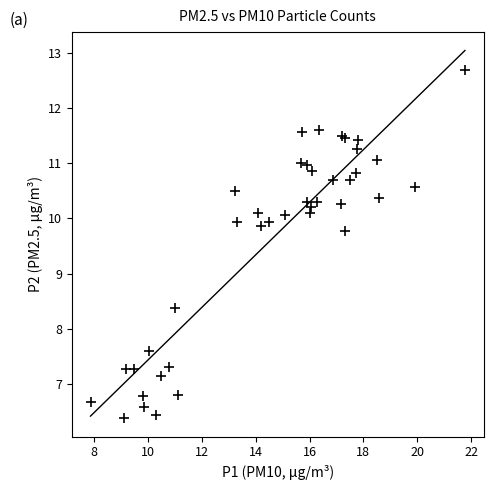

What Y value in the scatter plot is closest to 9?

8.4